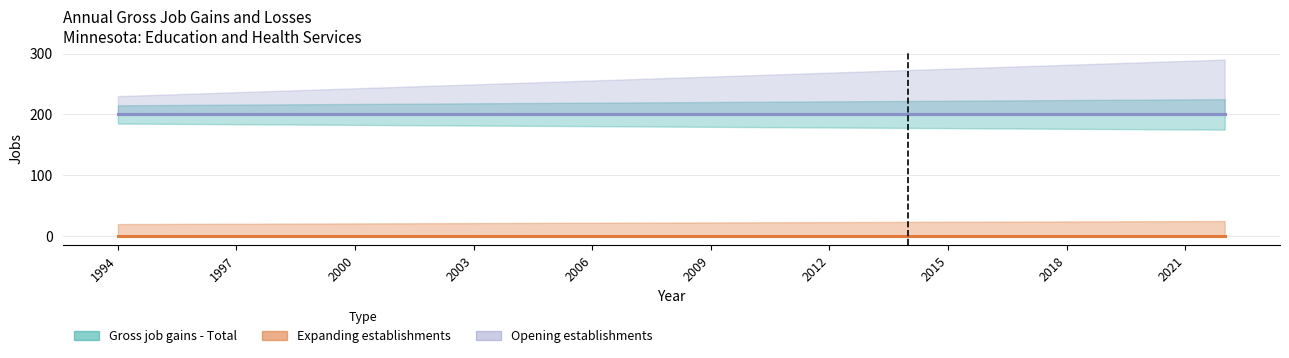

What is the maximum value for Gross job gains - Total?

200